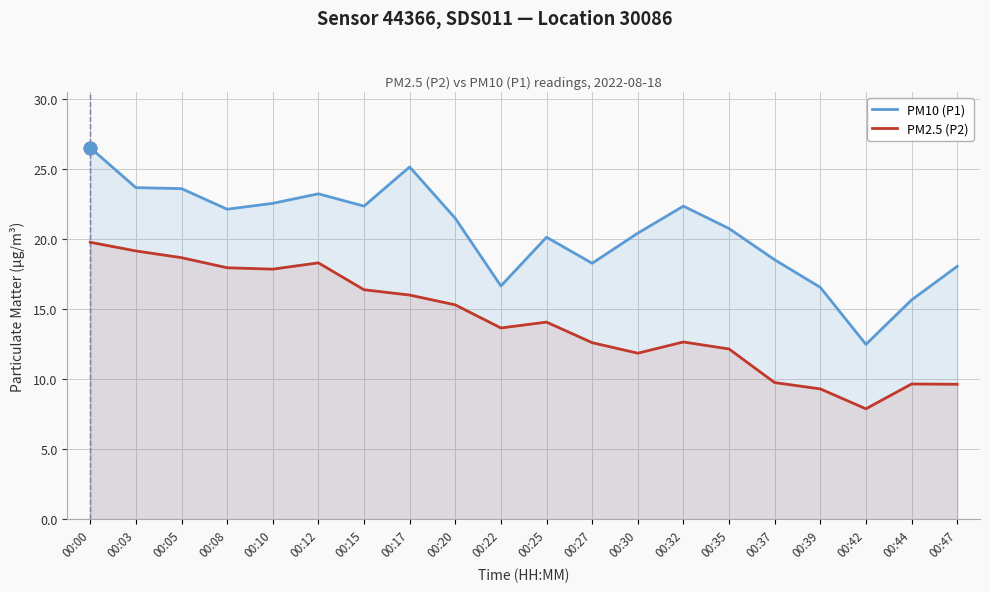

Which series has the widest spread of values?

PM10 (P1)